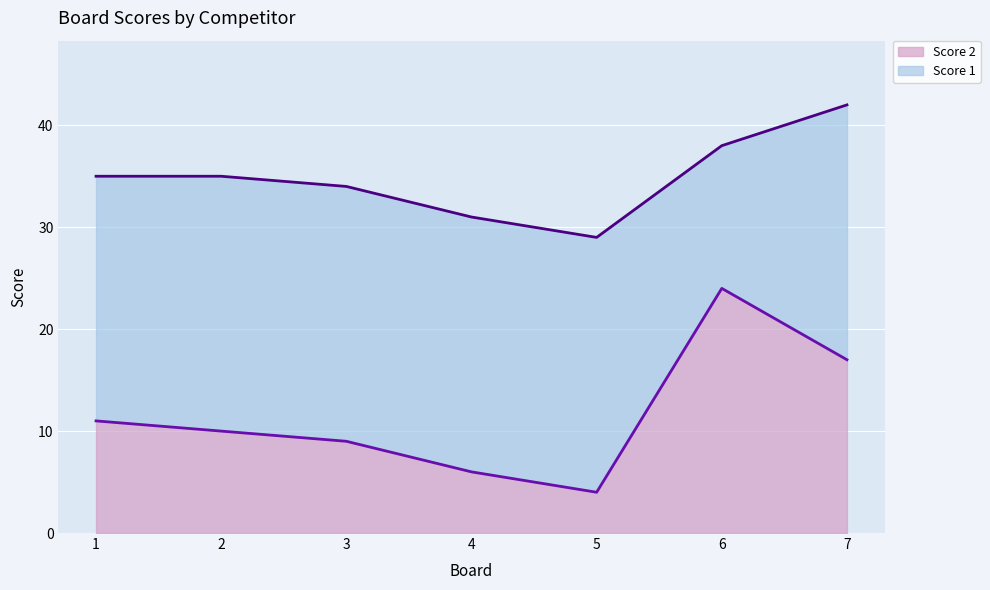

True or false: the data shows 7 at 5.

False